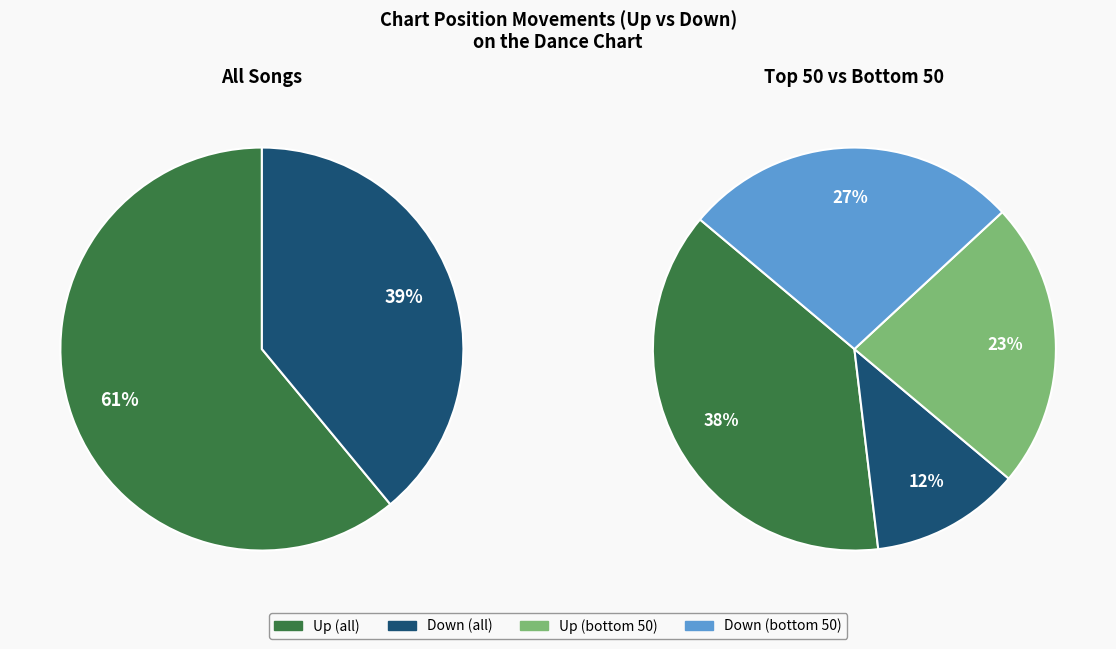

True or false: down accounts for 39% of the total.

True